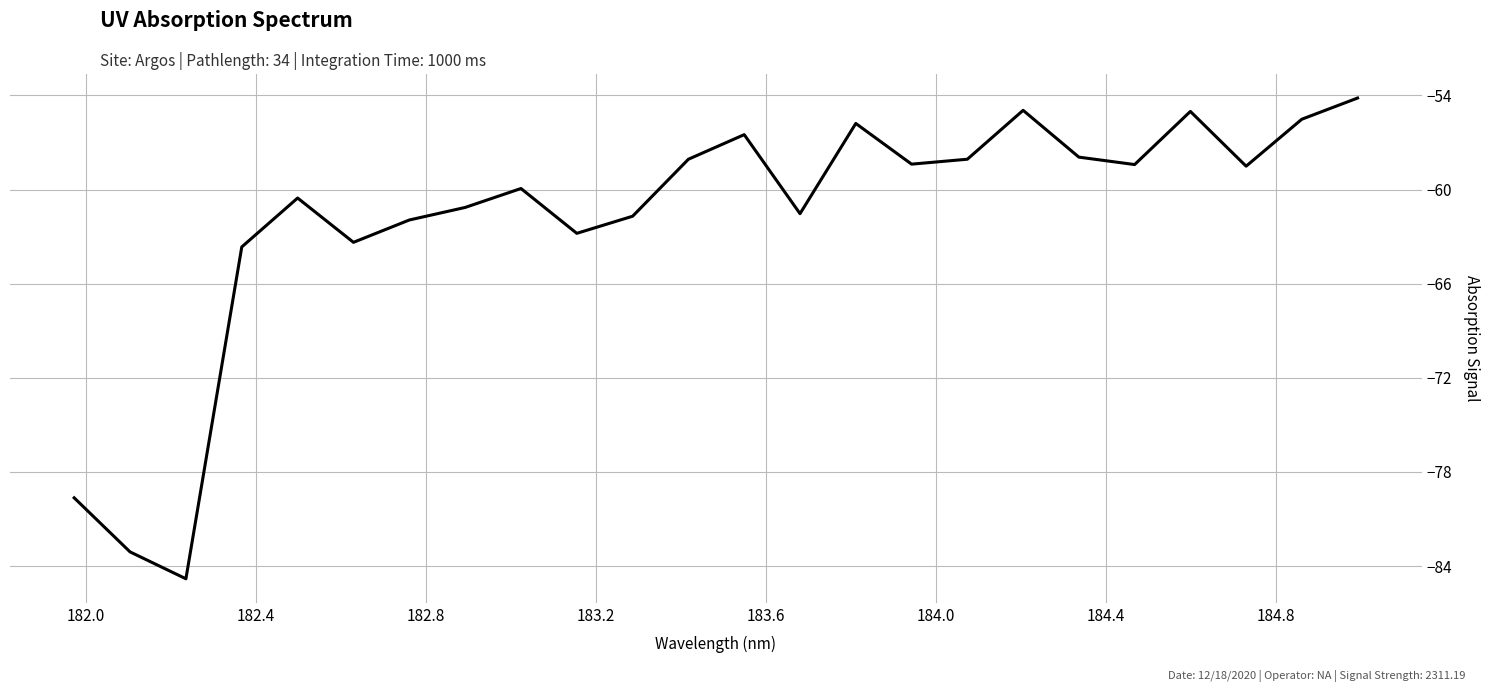

What is the difference between the maximum and minimum values?

30.6